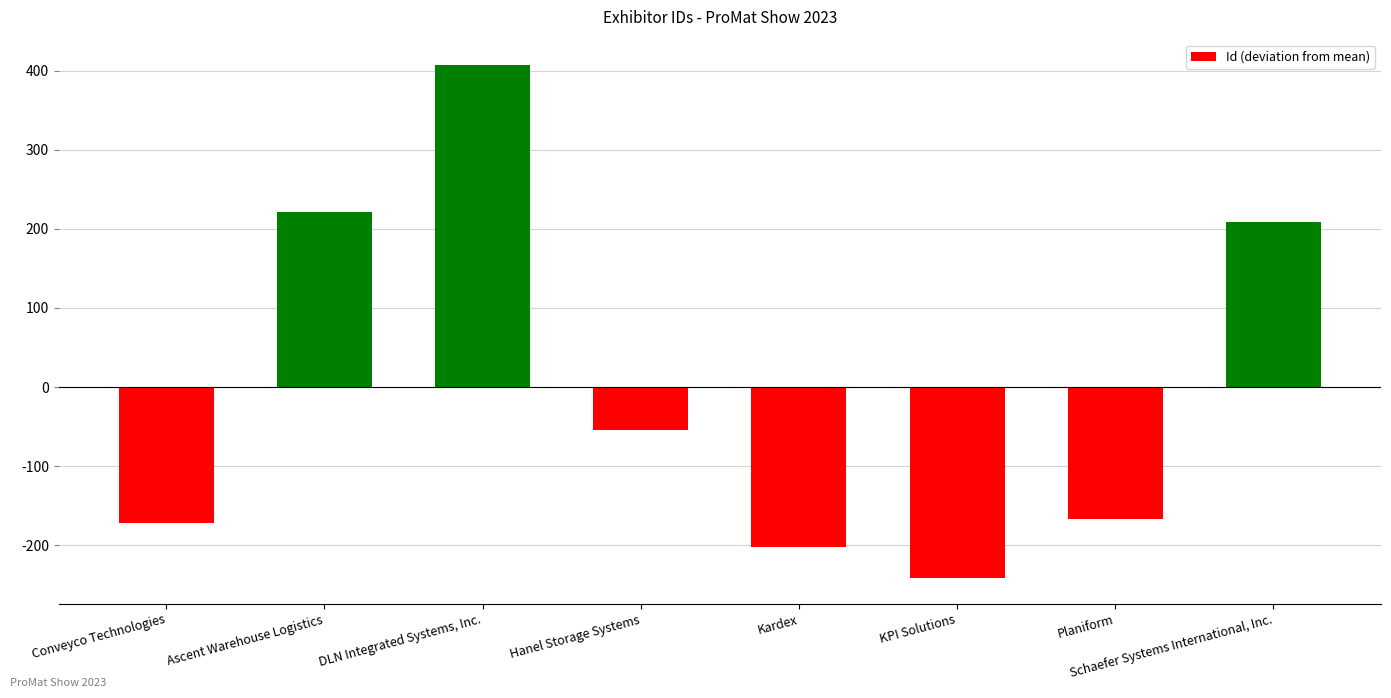

How many bars are there in total?

8